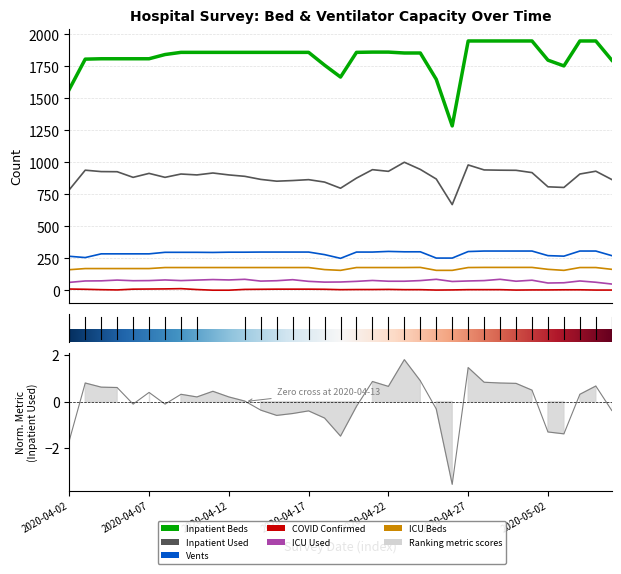

At which category is the sum across all series the highest?

2020-04-27